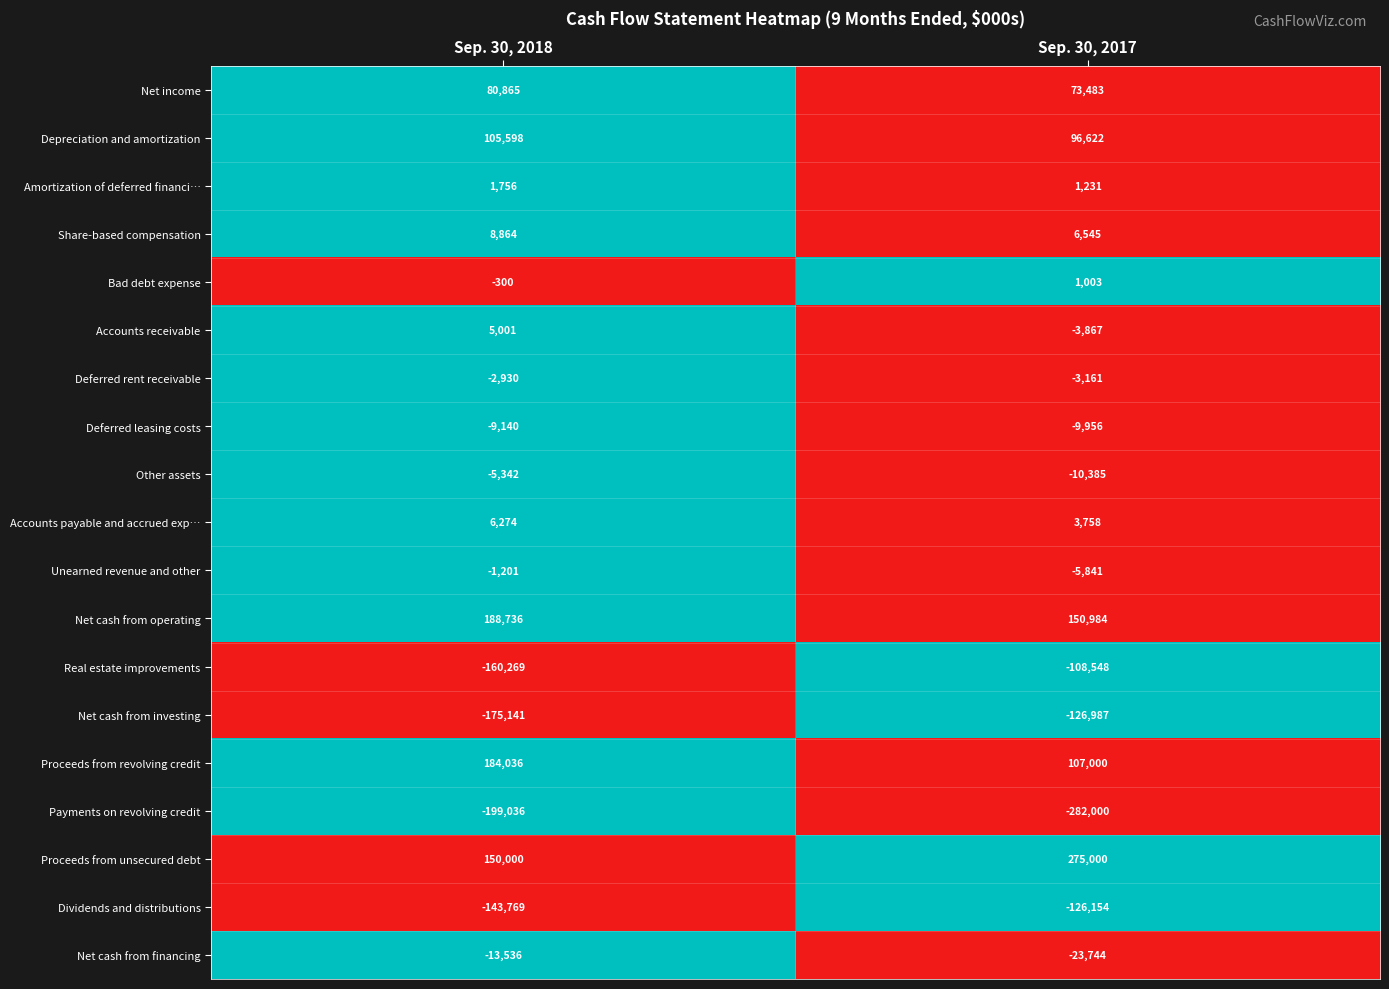

At which category does the chart reach its peak across all series?

Sep. 30, 2017